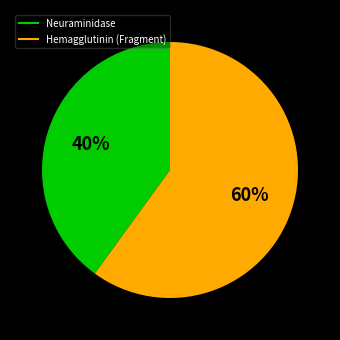

True or false: Neuraminidase accounts for 40% of the total.

True